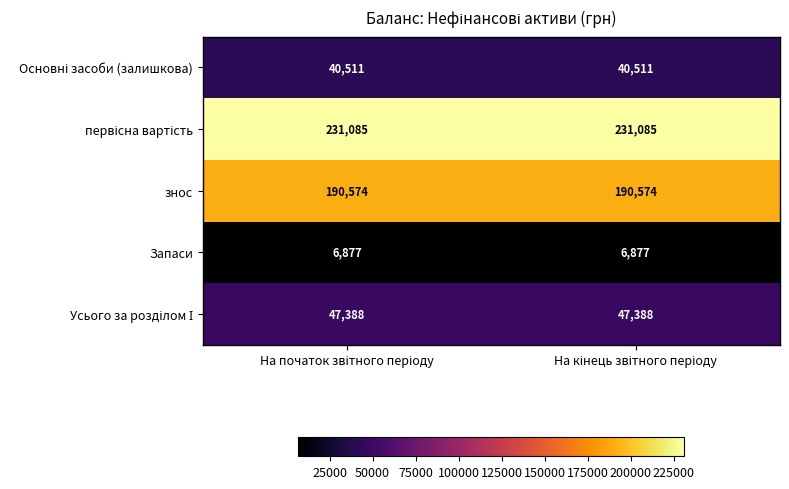

What is the minimum value shown in the chart?

6877